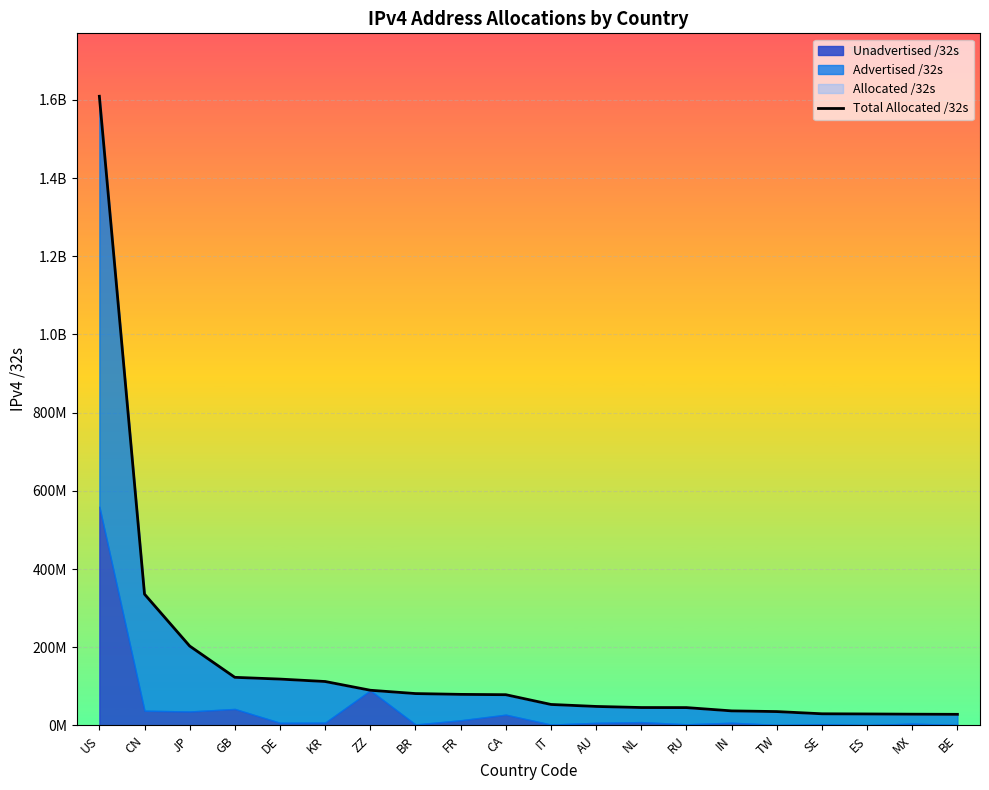

How many values are below 78631936?

10